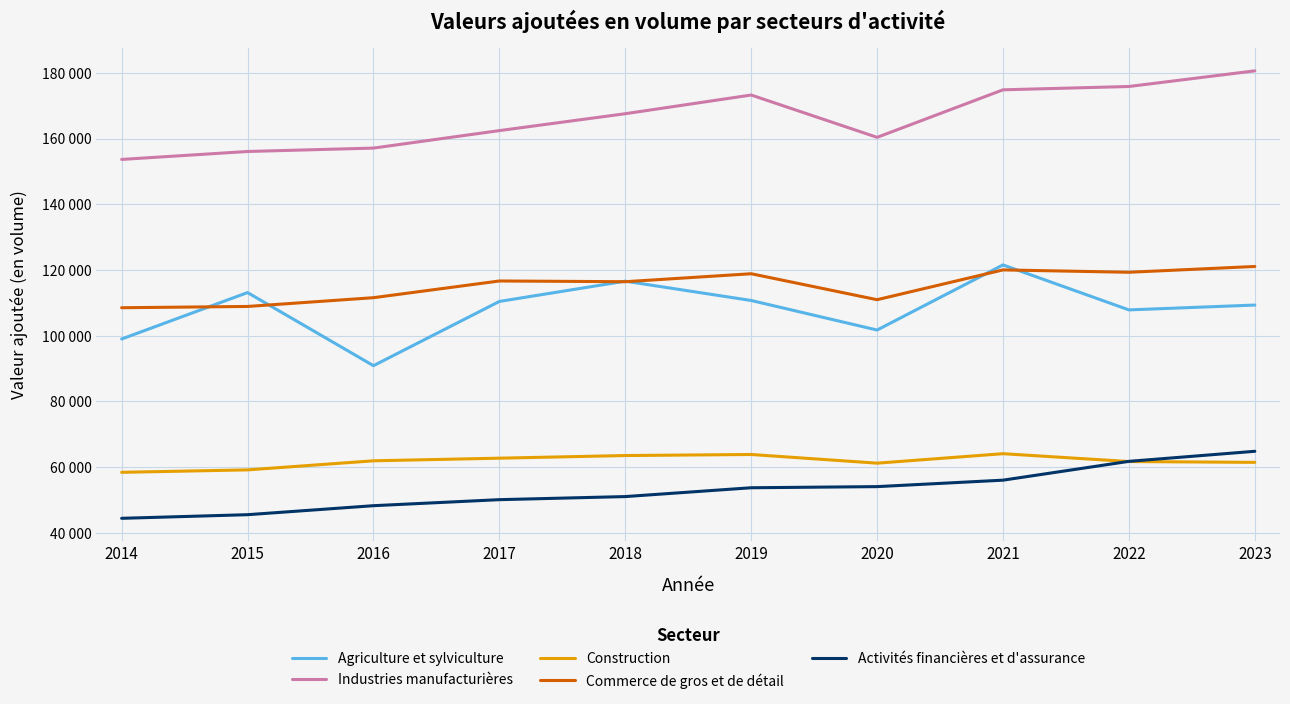

Is this an area chart (filled region under the line)?

No